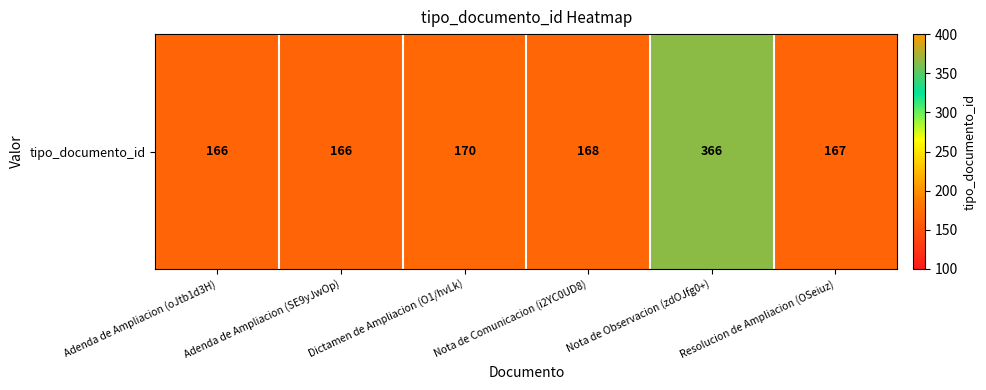

What is the ratio of the value at Resolucion de Ampliacion (OSeiuz) to the value at Nota de Comunicacion (i2YC0UD8)?

1.0